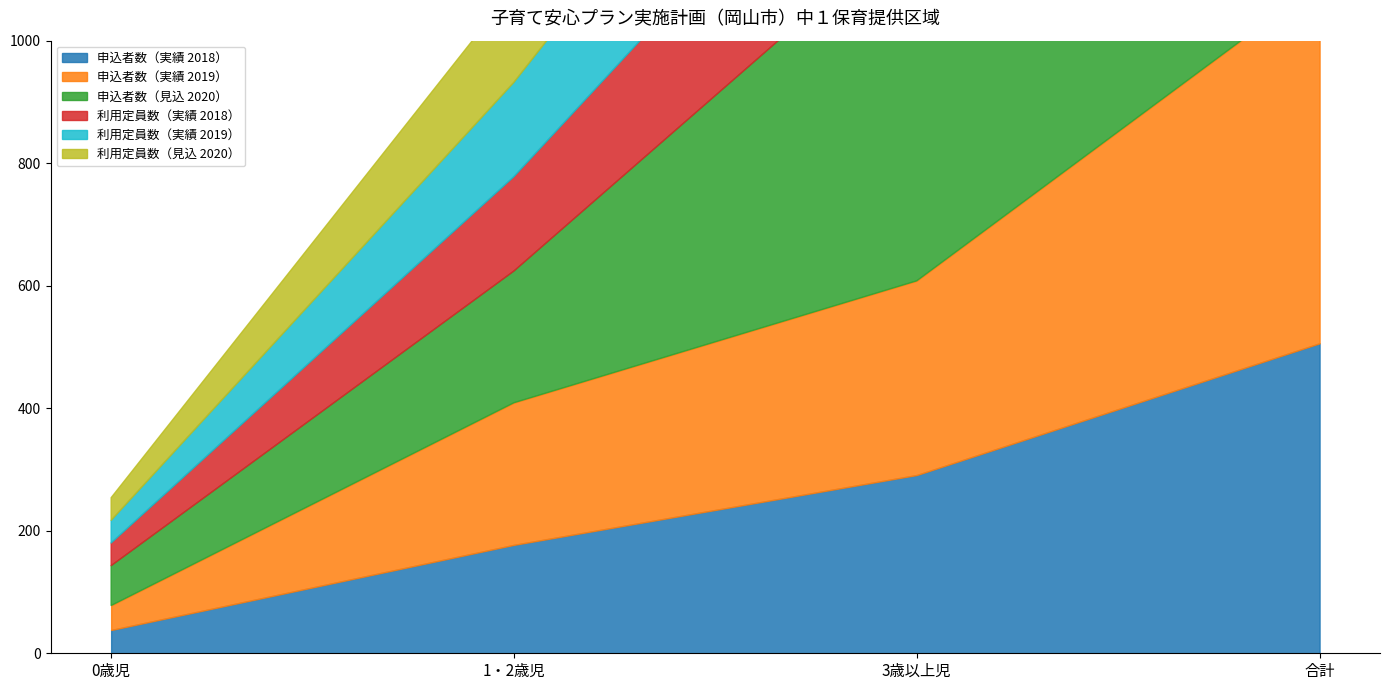

At which label does 申込者数（見込 2020） reach its peak?

合計